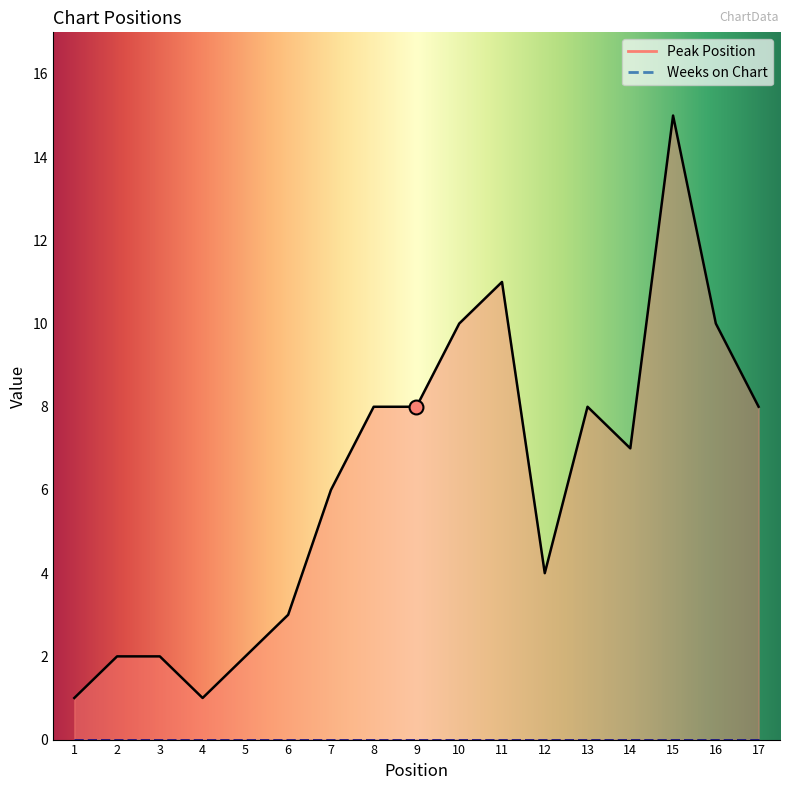

The value at 1 is 1. True or false?

False